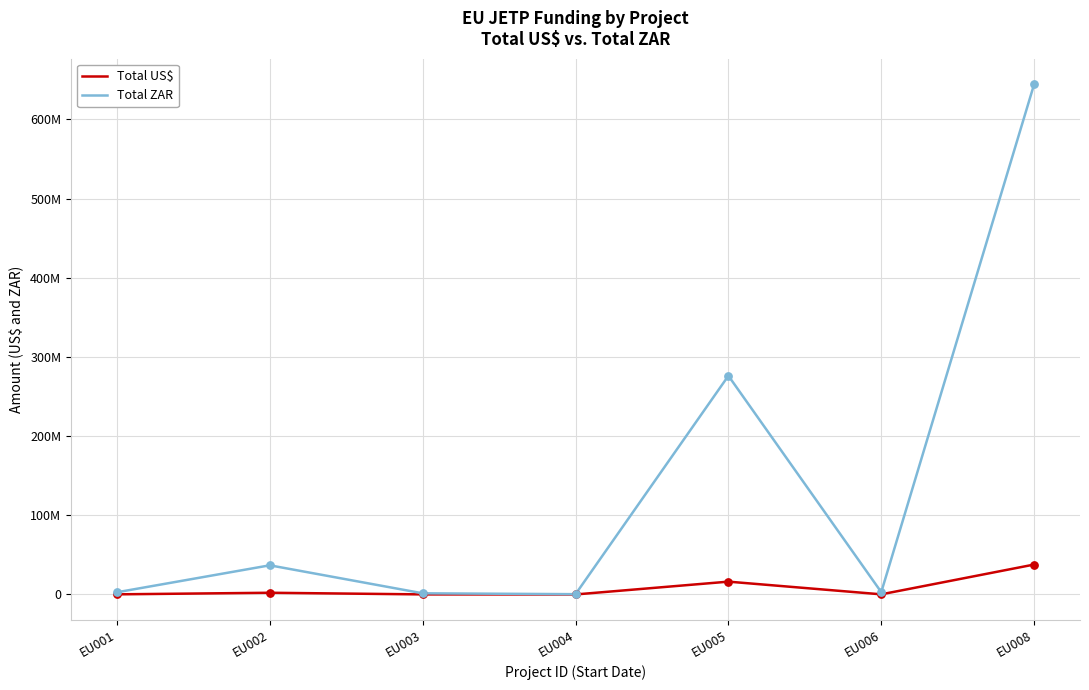

What is the total value across all series at EU006?

3119040